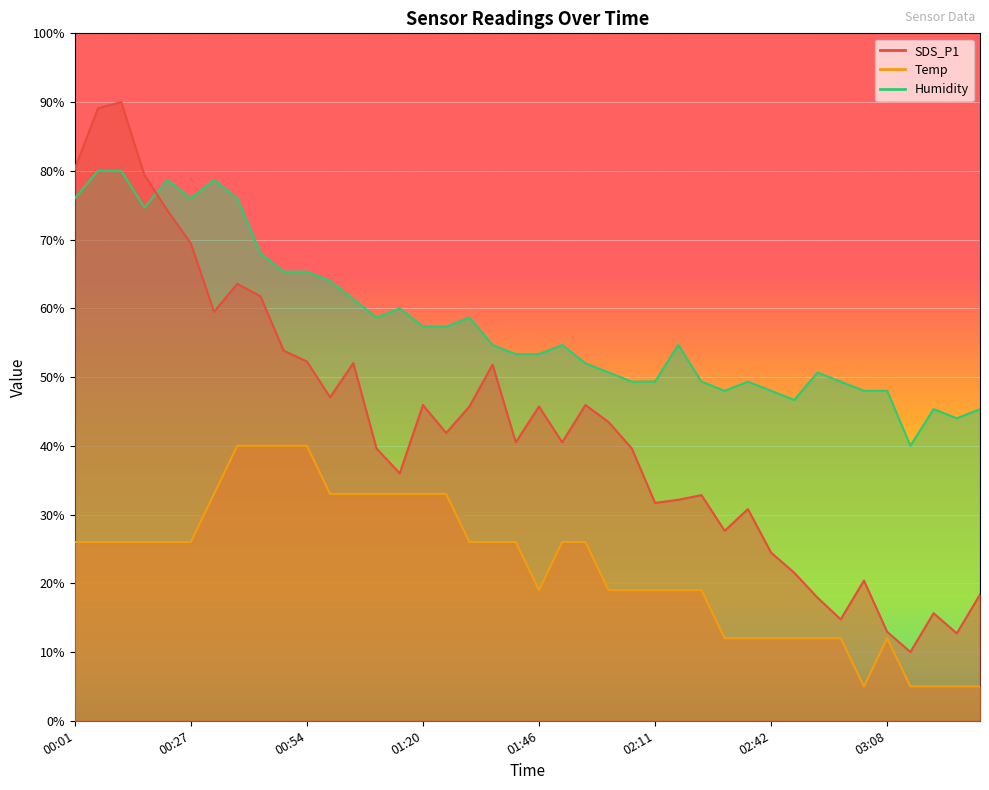

What is the label of the 20th point from the right?

01:46